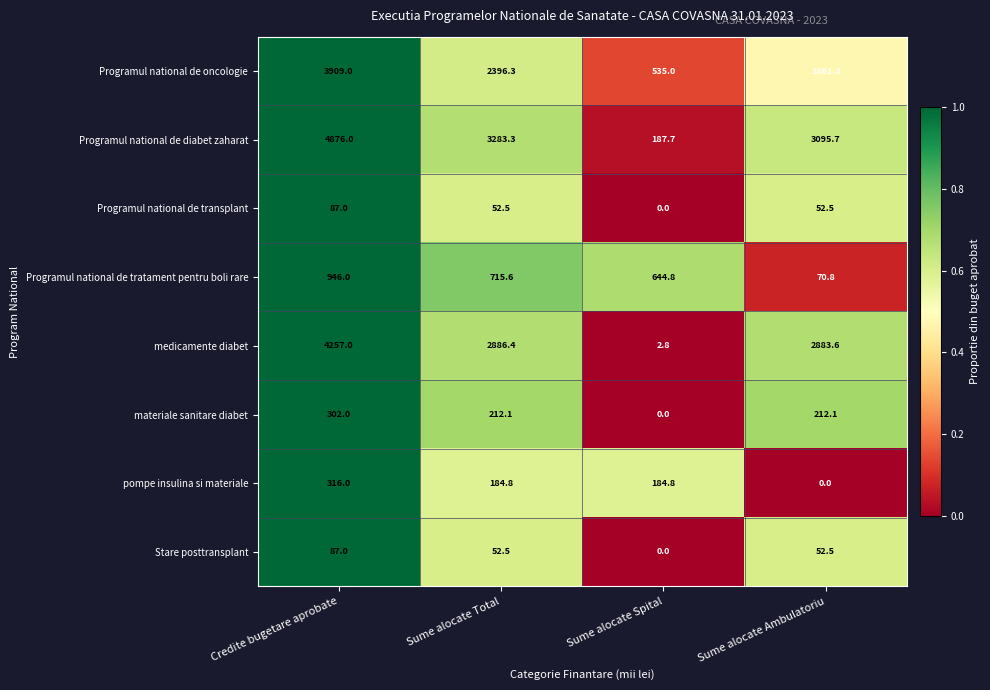

Which series has the largest range (max minus min)?

Programul national de diabet zaharat